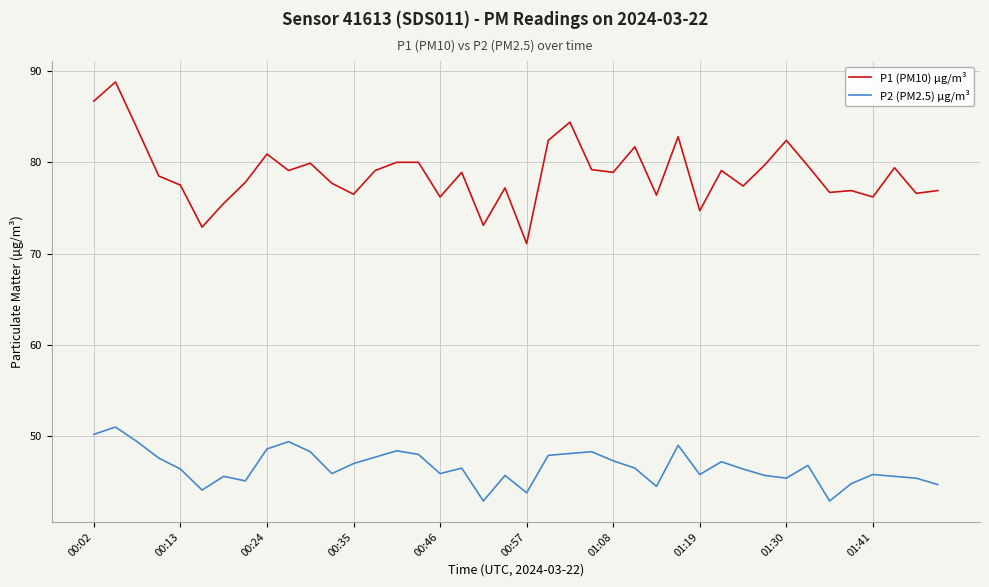

Rank the series by their maximum value, from highest to lowest.

P1 (PM10) µg/m³, P2 (PM2.5) µg/m³